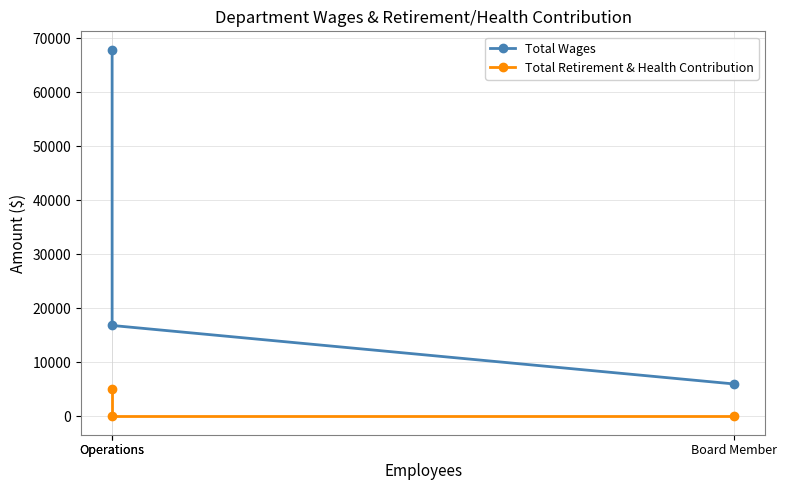

At which label is Total Retirement & Health Contribution closest to 2541?

Operations